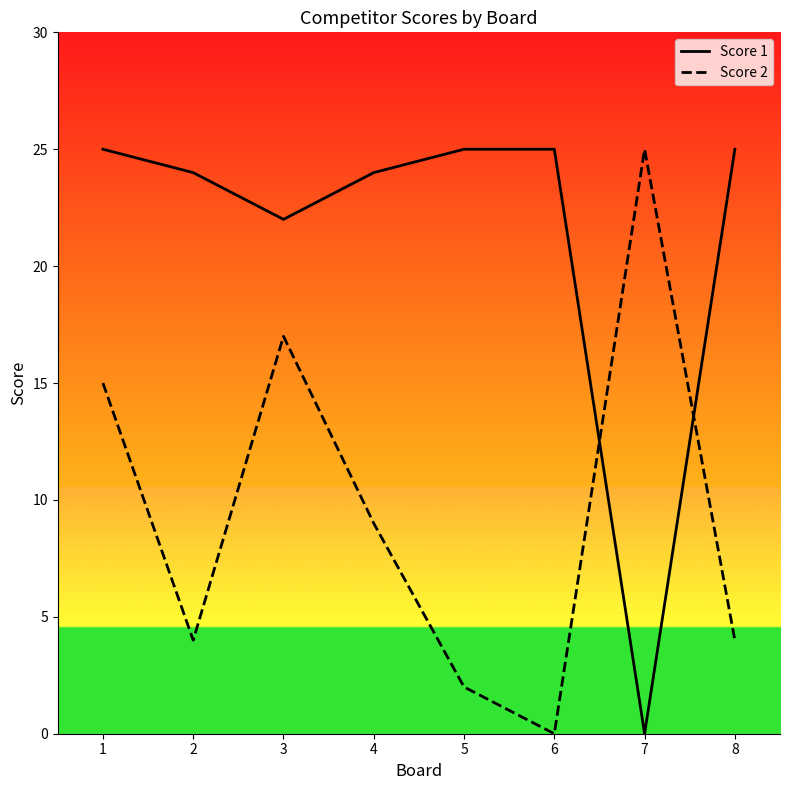

What is the greatest value displayed?

25